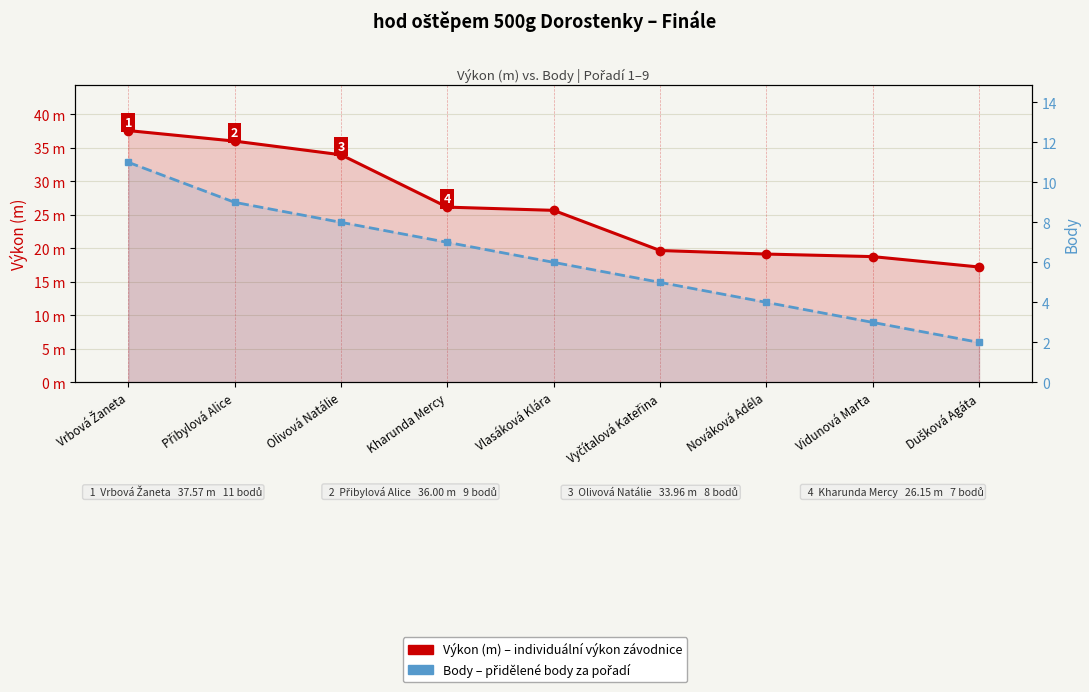

What is the sum of all Výkon (m) values?

234.2